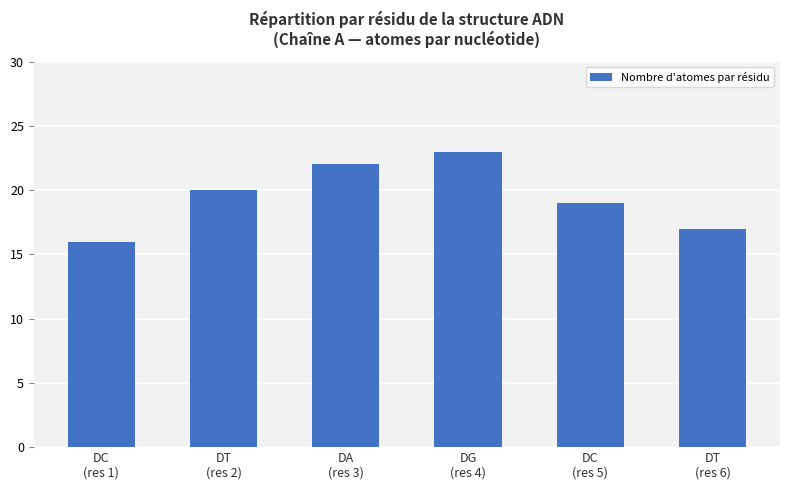

What is the ratio of the value at DG
(res 4) to the value at DT
(res 6)?

1.4